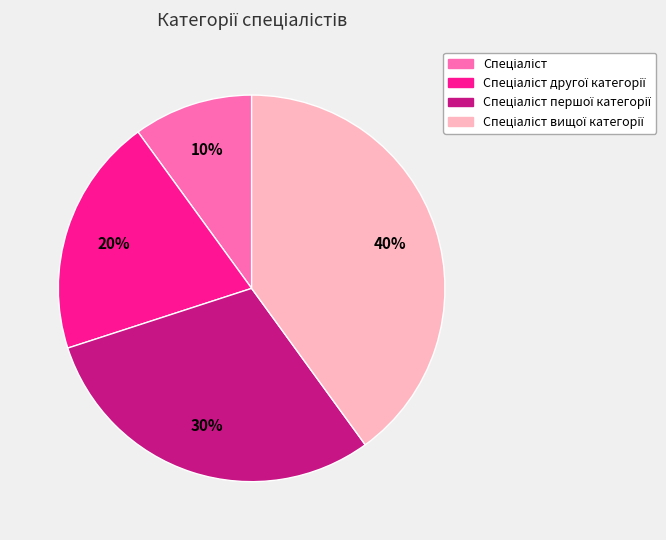

To the nearest percent, what is the average slice percentage?

25%